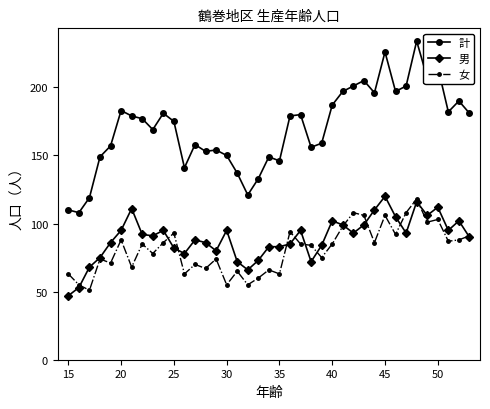

True or false: 計 and 男 cross at least once.

False